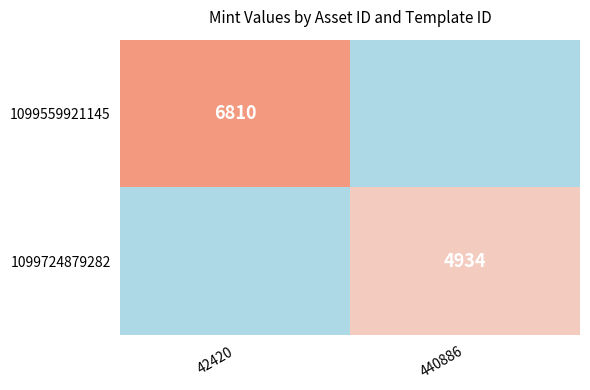

What is the difference between the highest and lowest values at 440886?

4934